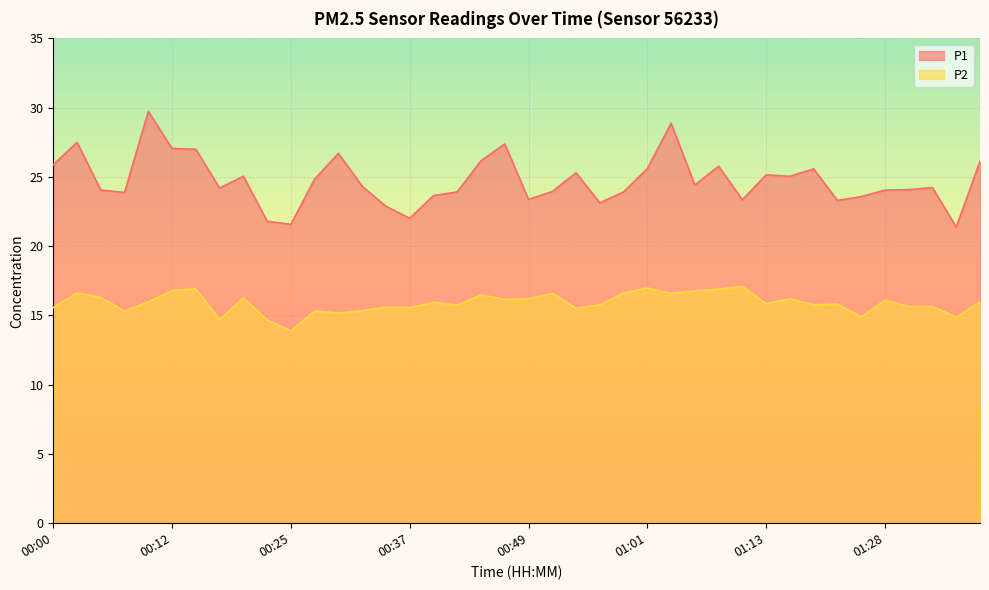

At which category does P2 reach its first local valley?

00:08